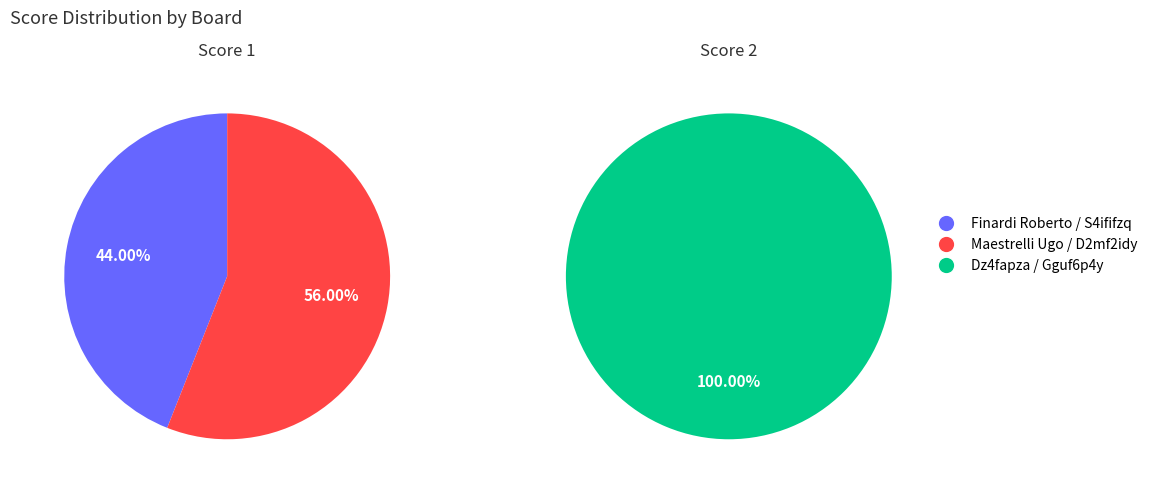

Count the number of slices in the pie.

3